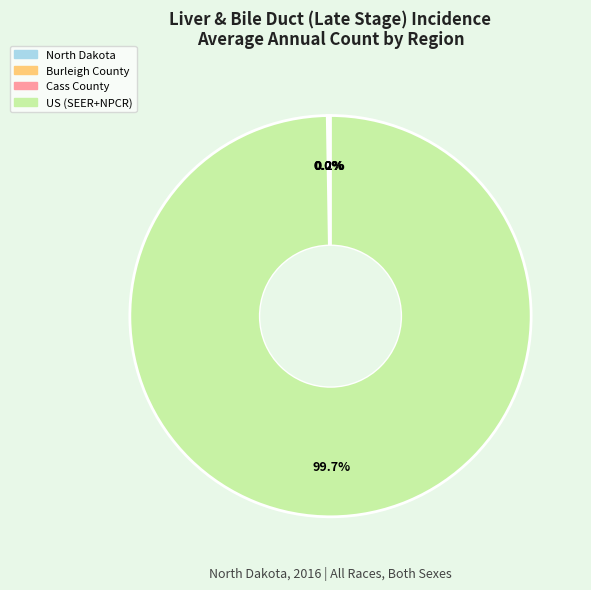

Which slice is the largest?

US (SEER+NPCR)